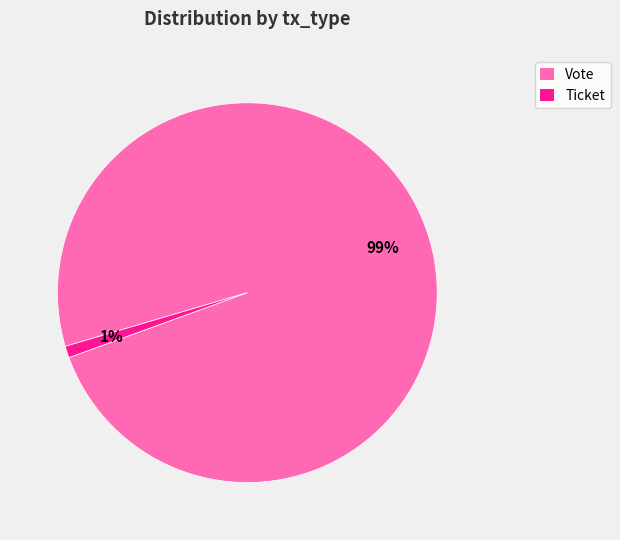

Which category accounts for the majority?

Vote